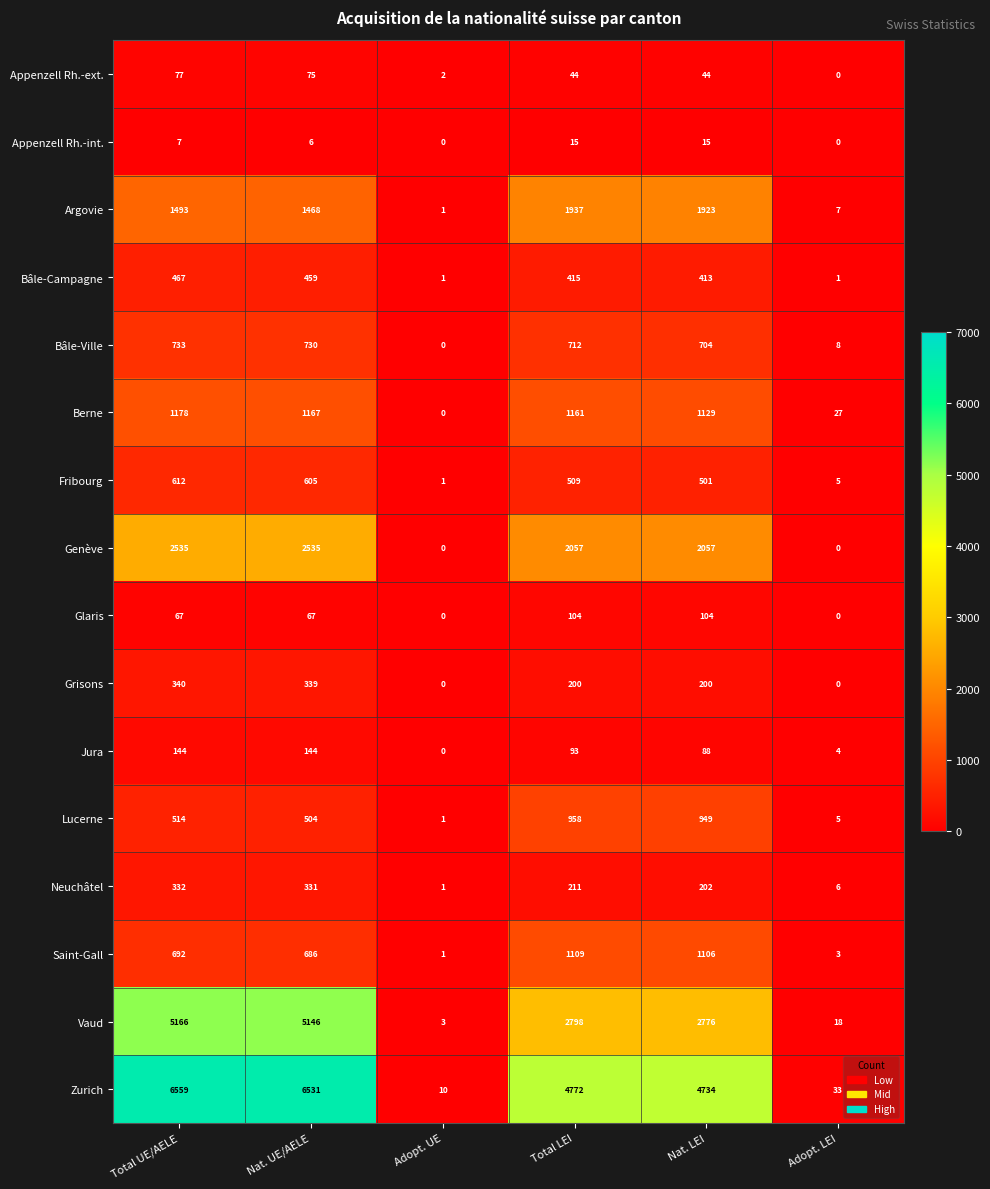

What is the difference between the Saint-Gall values at Total UE/AELE and Total LEI?

417